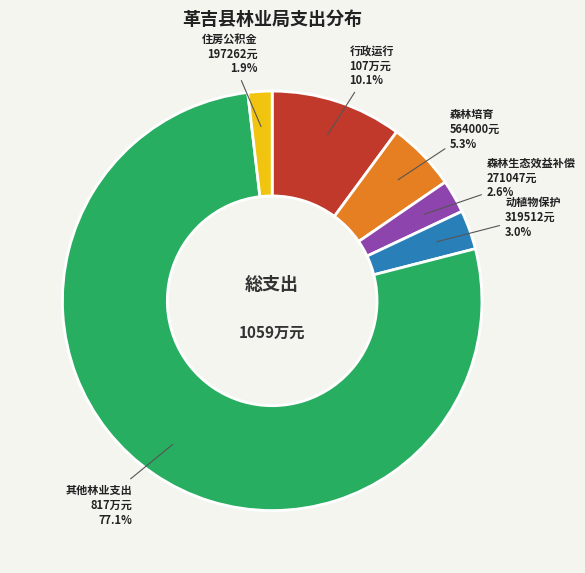

How much of the chart is everything except 森林生态效益补偿?

97.4%